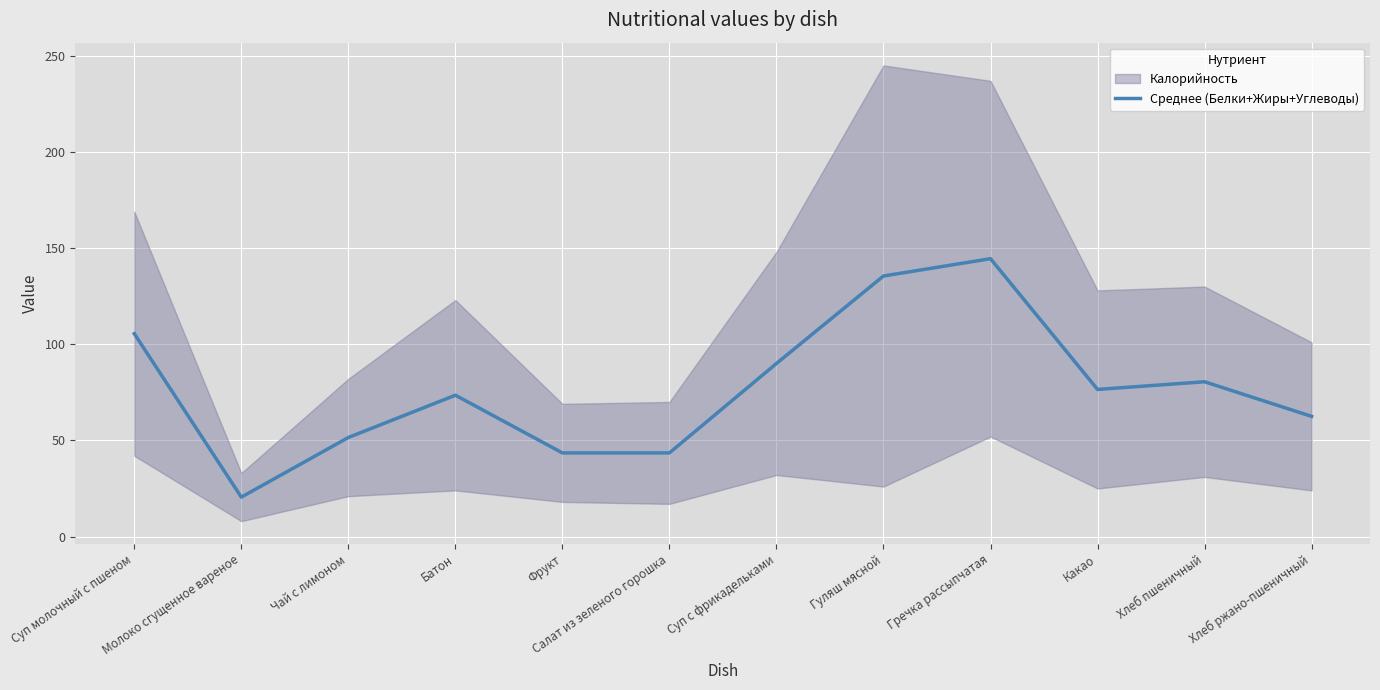

Rank the categories by value from highest to lowest.

Гречка рассыпчатая, Гуляш мясной, Суп молочный с пшеном, Суп с фрикадельками, Хлеб пшеничный, Какао, Батон, Хлеб ржано-пшеничный, Чай с лимоном, Фрукт, Салат из зеленого горошка, Молоко сгущенное вареное